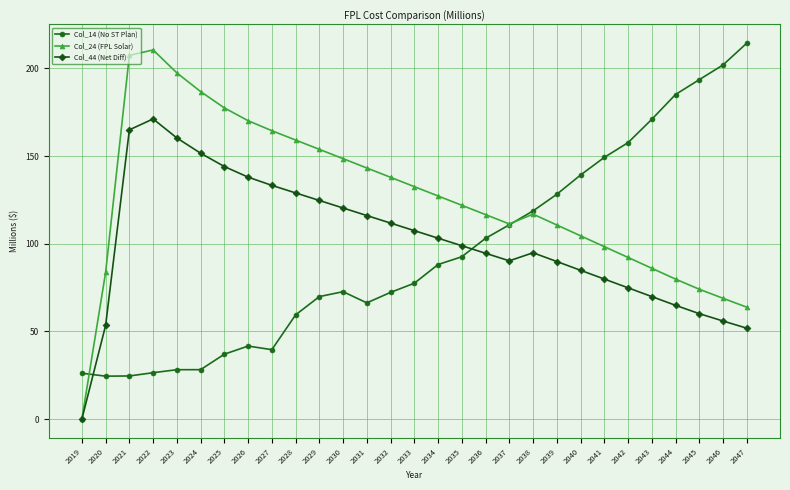

What is the sum of the Col_24 (FPL Solar) values at 2020 and 2046?

152.6